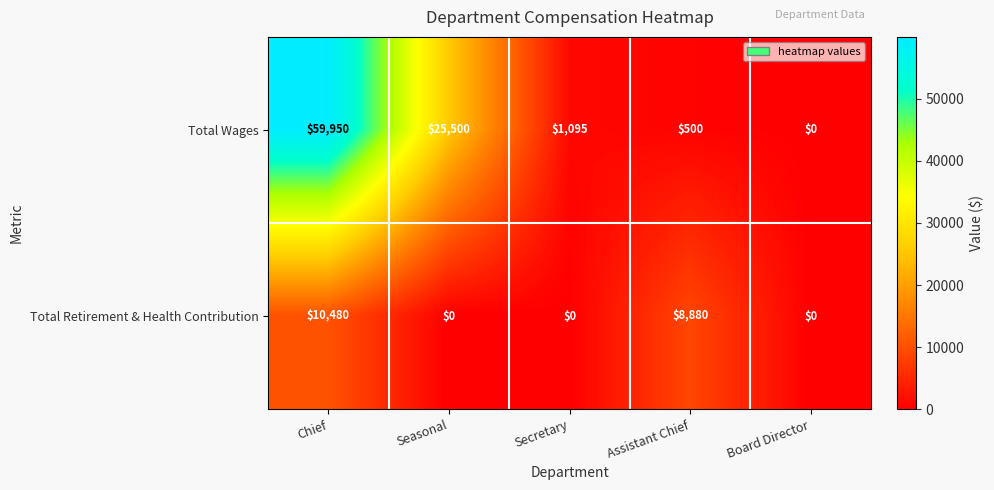

How many positive values does the Total Retirement & Health Contribution series have?

2